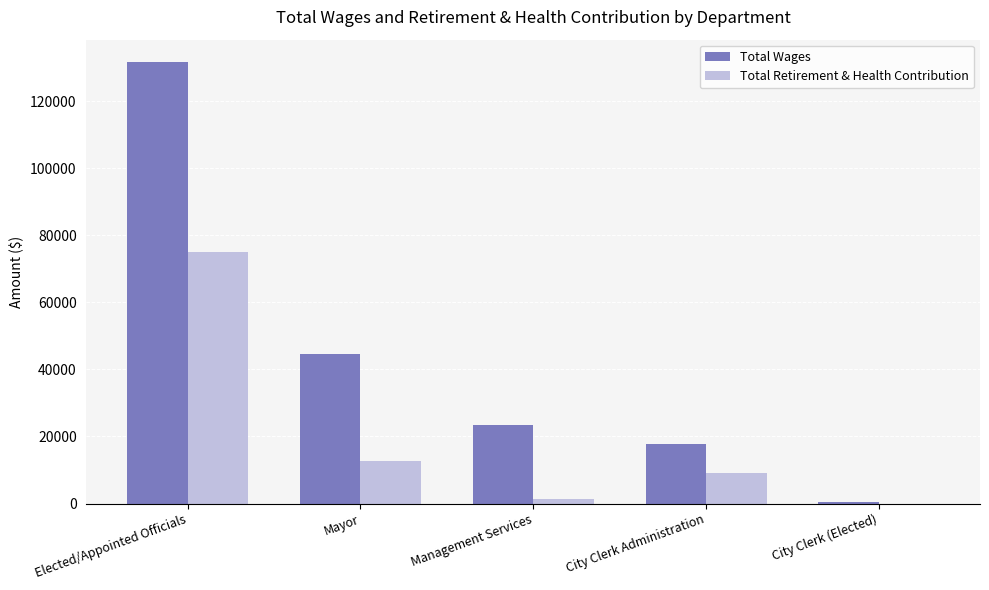

Read the Total Wages value at City Clerk Administration.

17698